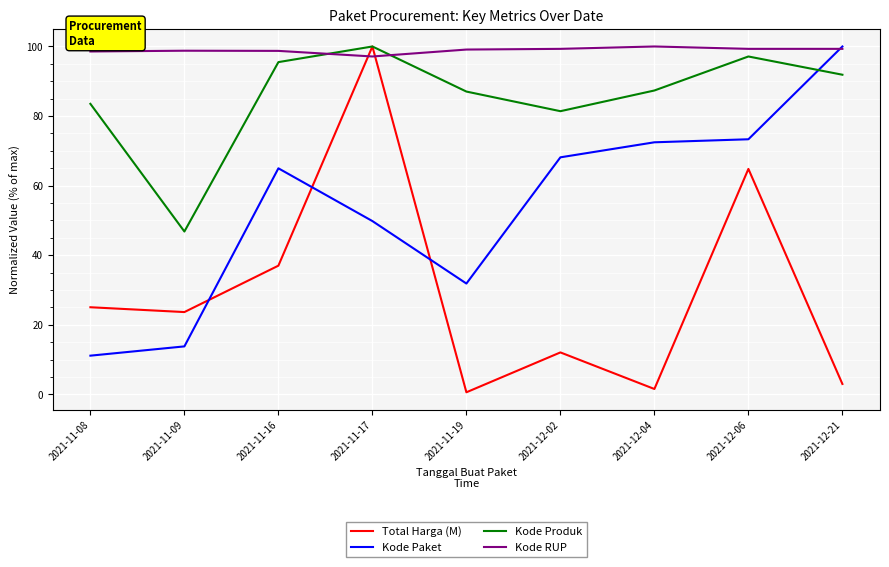

How many times do Total Harga (M) and Kode RUP cross each other?

2